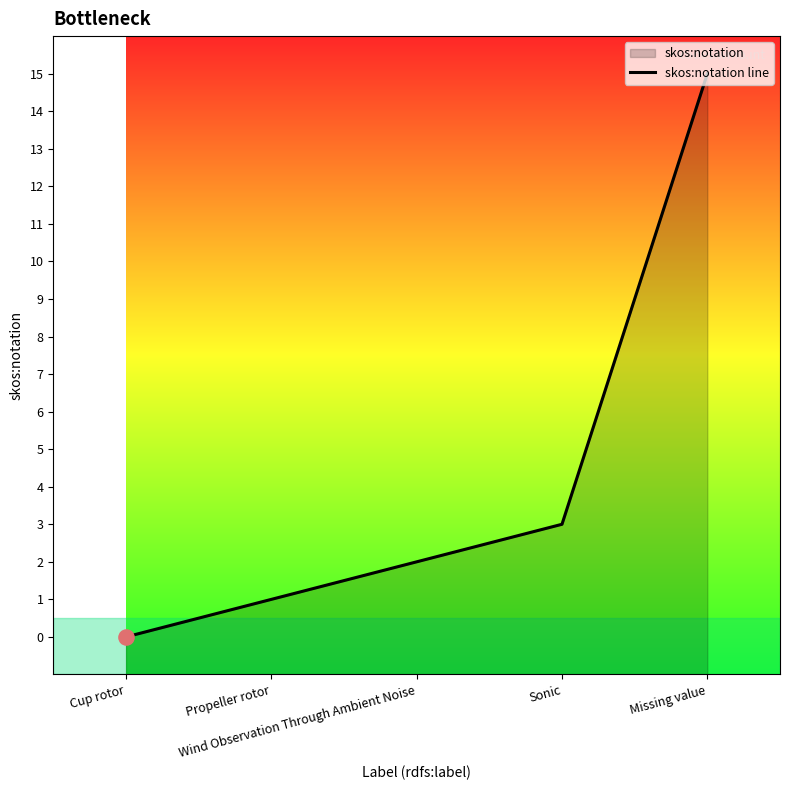

Which has a higher value, Missing value or Wind Observation Through Ambient Noise?

Missing value